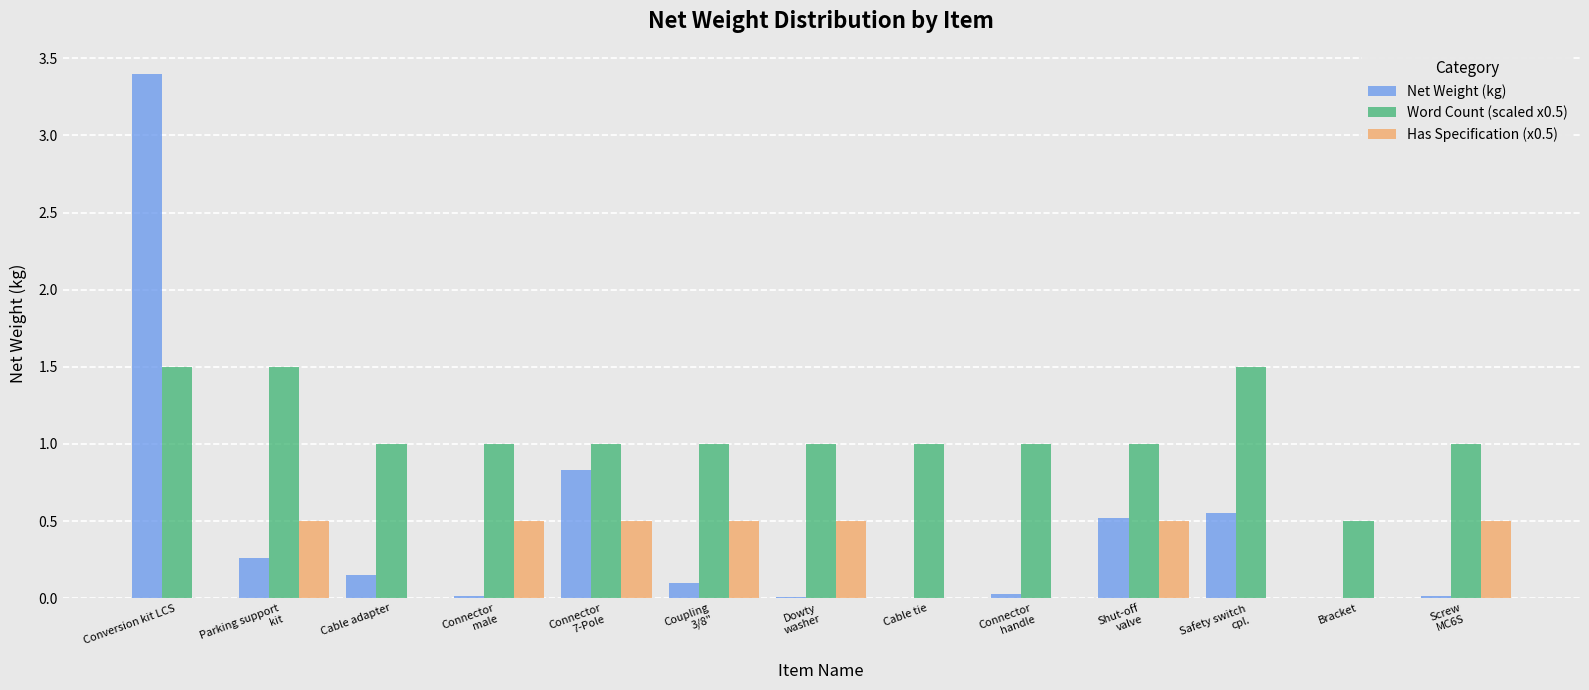

True or false: Has Specification (x0.5) has a value of -0.2 at Conversion kit LCS.

False